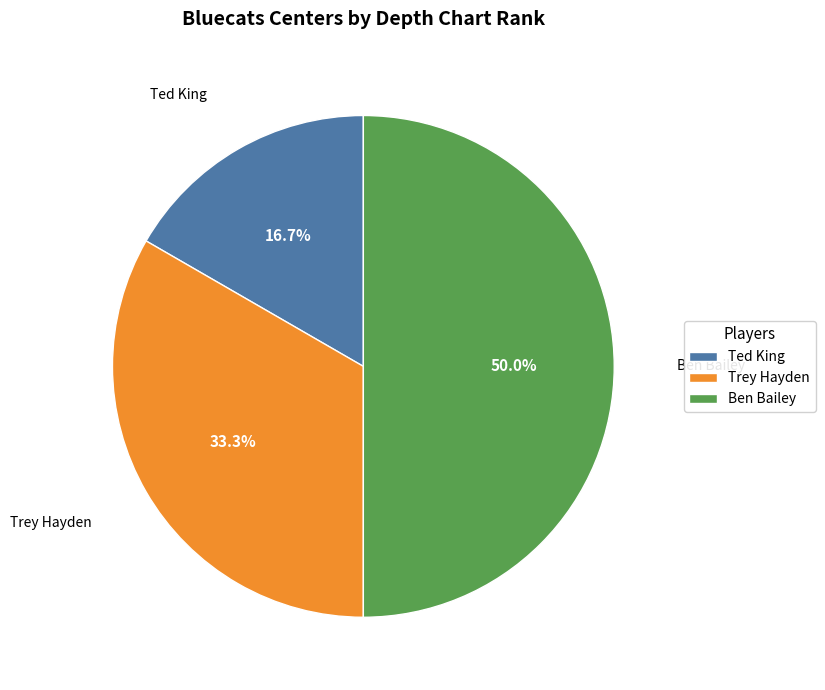

Does Trey Hayden account for over 50% of the chart?

No